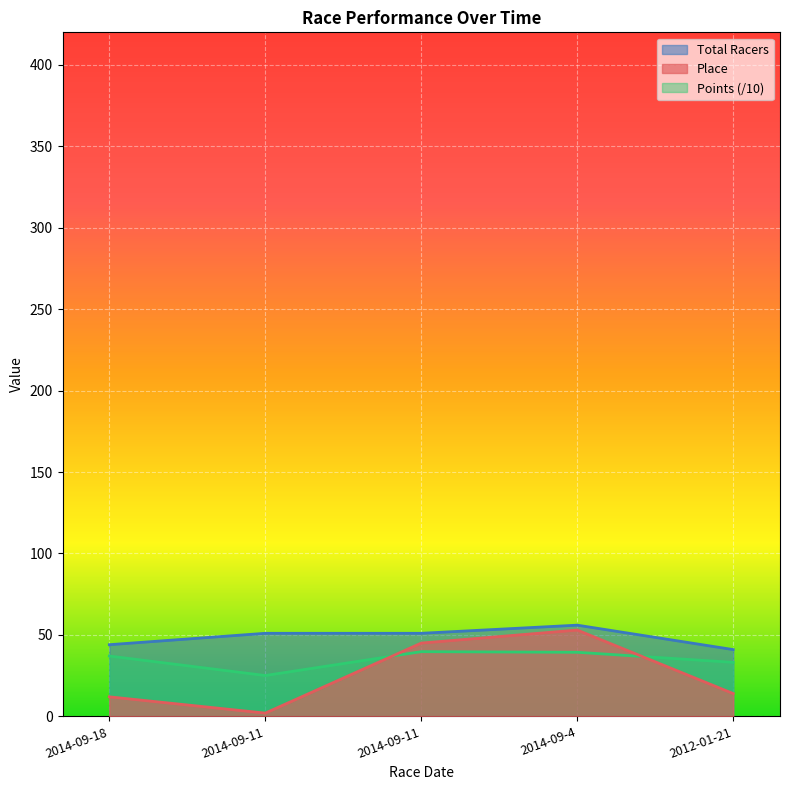

What is the average value of the Place series?

25.2